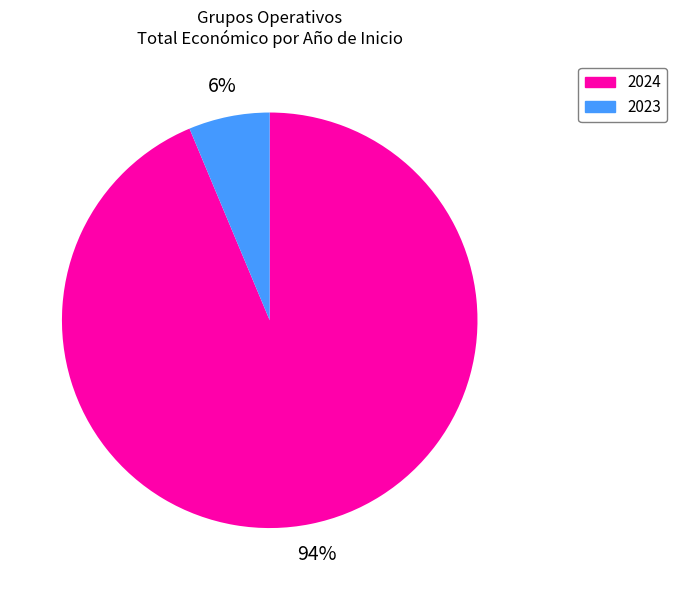

Is there any slice that represents more than half of the pie?

Yes